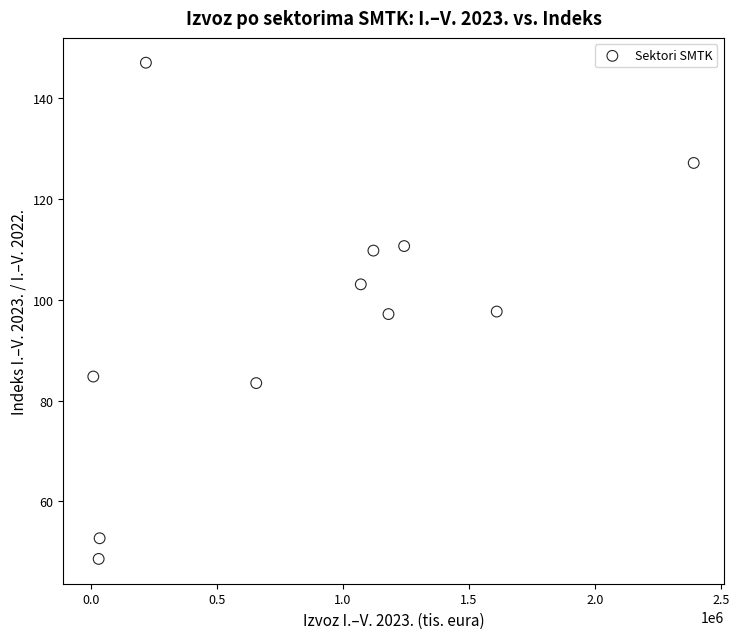

What is the range of Y values (max minus min)?

98.5